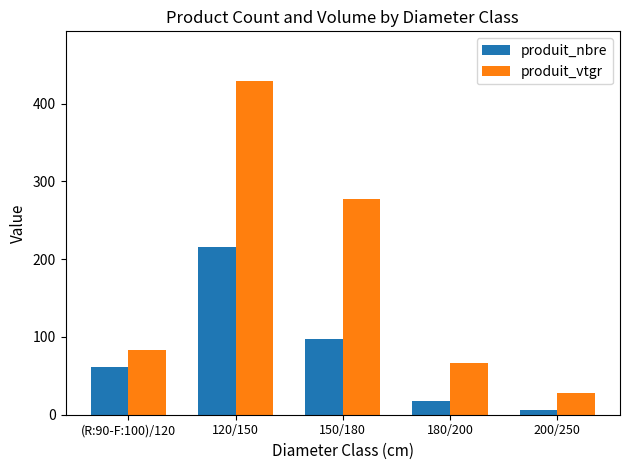

Where is produit_vtgr nearest to the value 228?

150/180